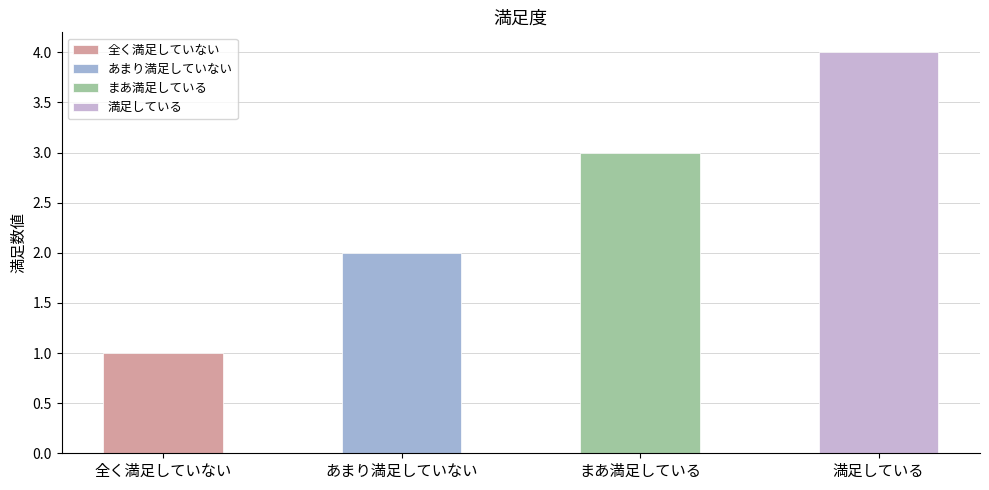

How many categories are shown in the chart?

4